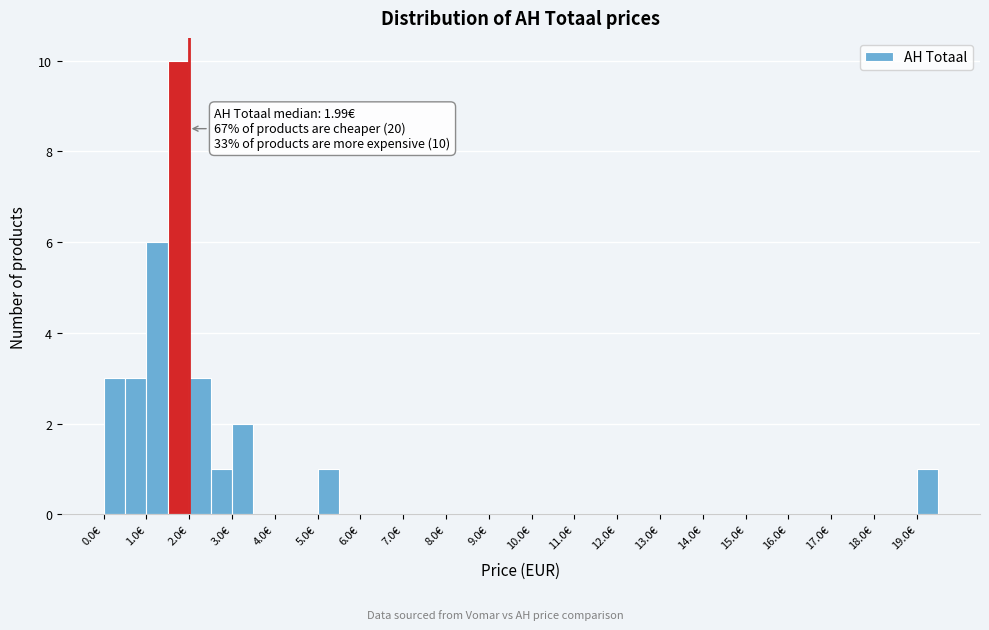

Which range on the x-axis has the tallest bar?

1.5 to 2.0